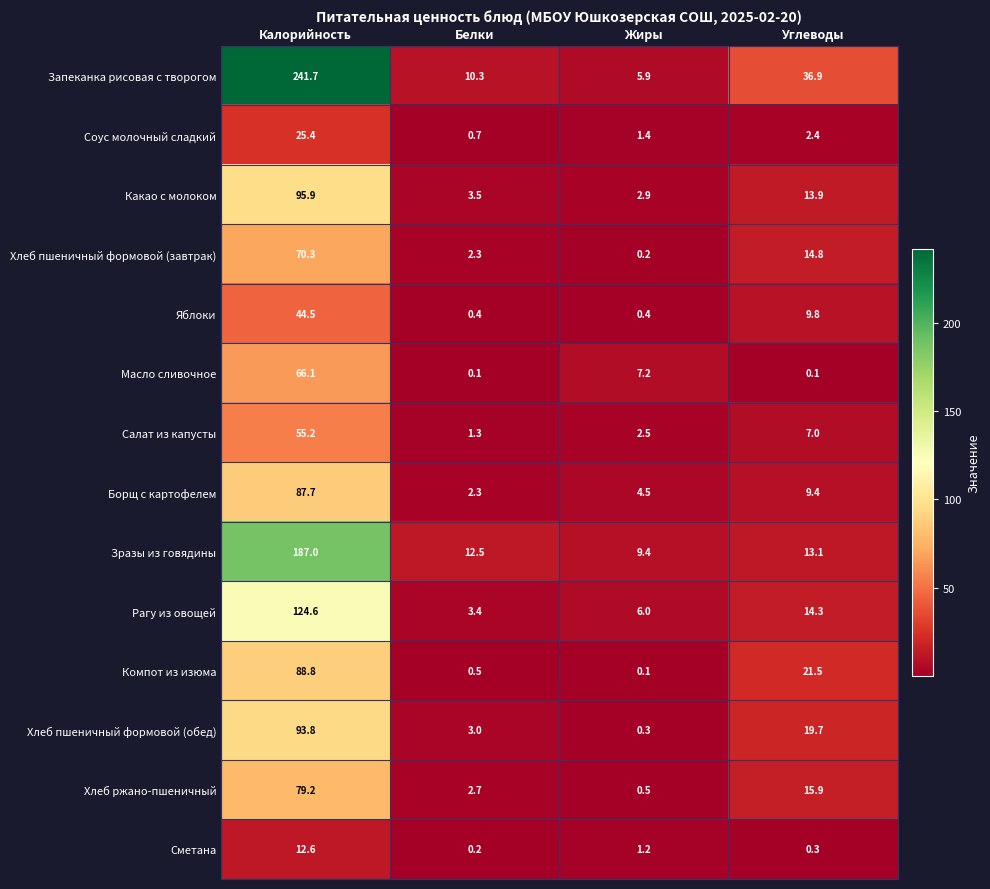

Count the number of data series in this chart.

14